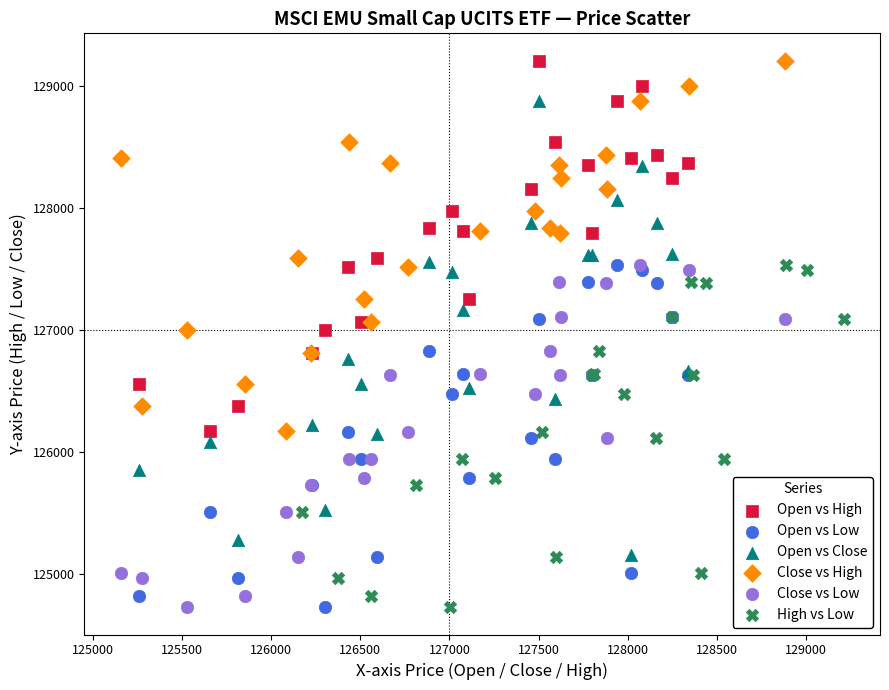

Which series has the largest Y range (max minus min)?

Open vs Close